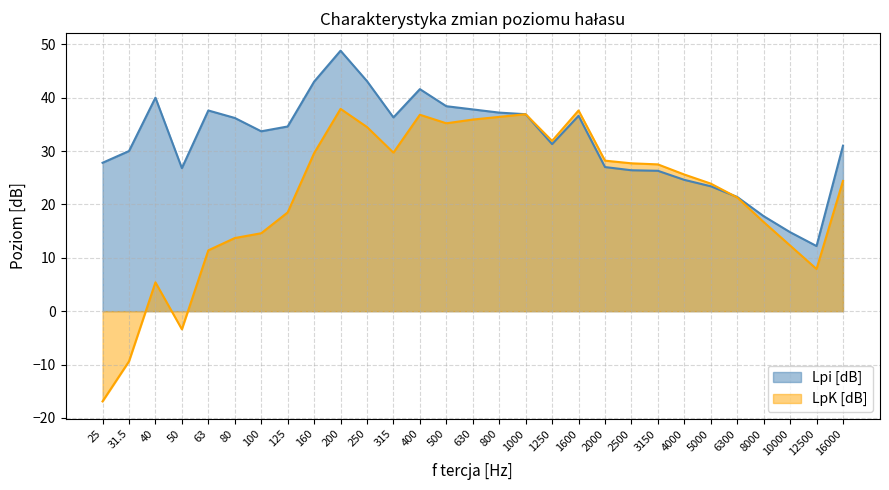

Reading right to left, list all the values displayed in this chart.

Lpi [dB]: 31.0	12.2	14.8	17.8	21.4	23.4	24.6	26.3	26.4	27.0	36.6	31.3	36.9	37.2	37.8	38.4	41.6	36.3	43.1	48.8	43.0	34.6	33.7	36.2	37.6	26.8	40.0	30.0	27.8
LpK [dB]: 24.4	7.9	12.3	16.7	21.3	23.9	25.6	27.5	27.7	28.2	37.6	31.9	36.9	36.4	35.9	35.2	36.8	29.7	34.5	37.9	29.6	18.5	14.6	13.7	11.4	-3.4	5.4	-9.4	-16.9